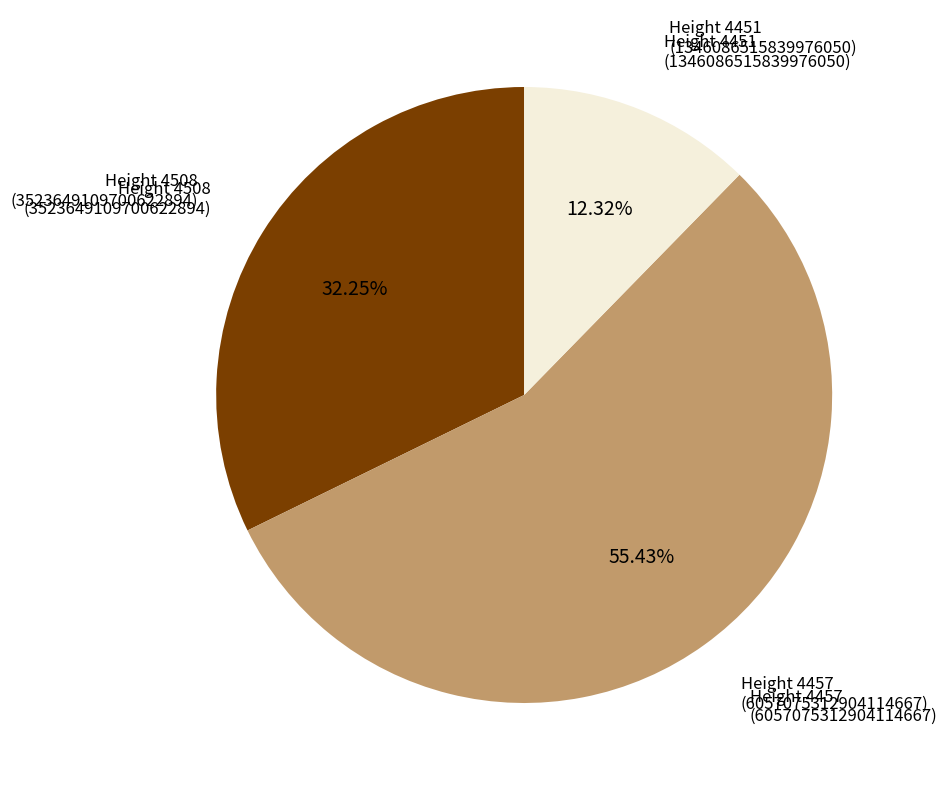

Count the number of slices in the pie.

3